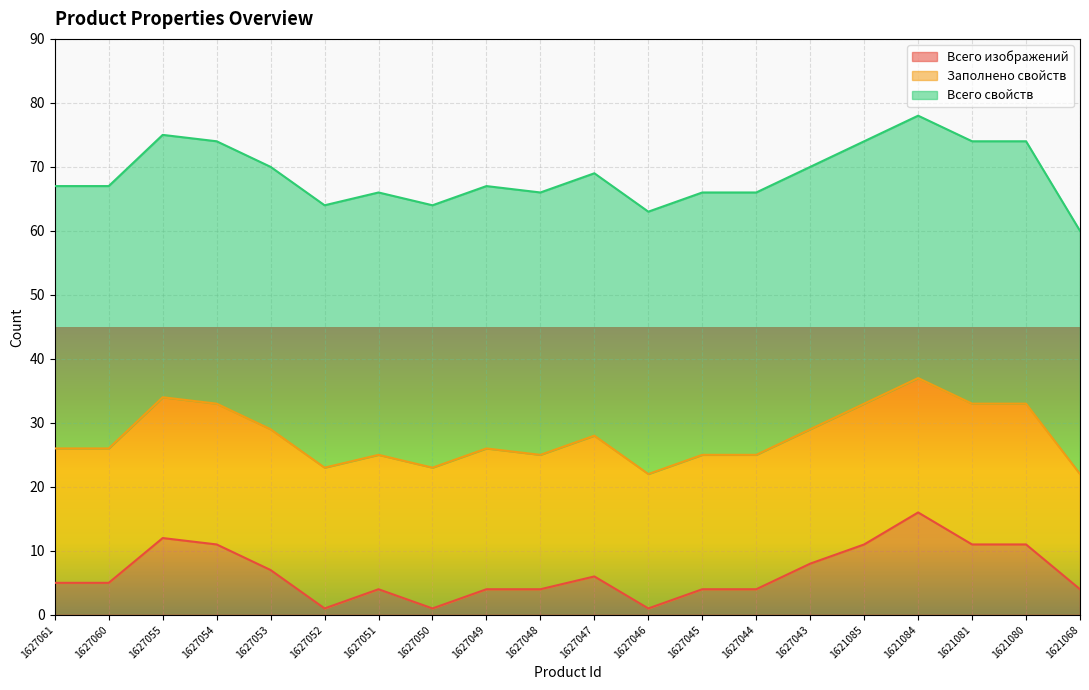

What is the value of the Всего изображений point at the 1st from the left?

5